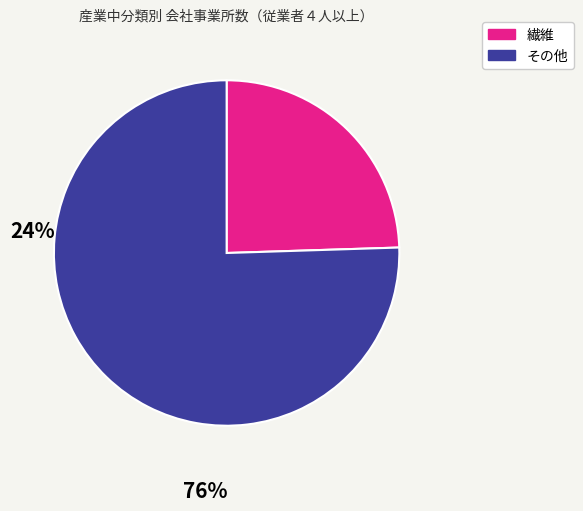

Count the number of slices in the pie.

2